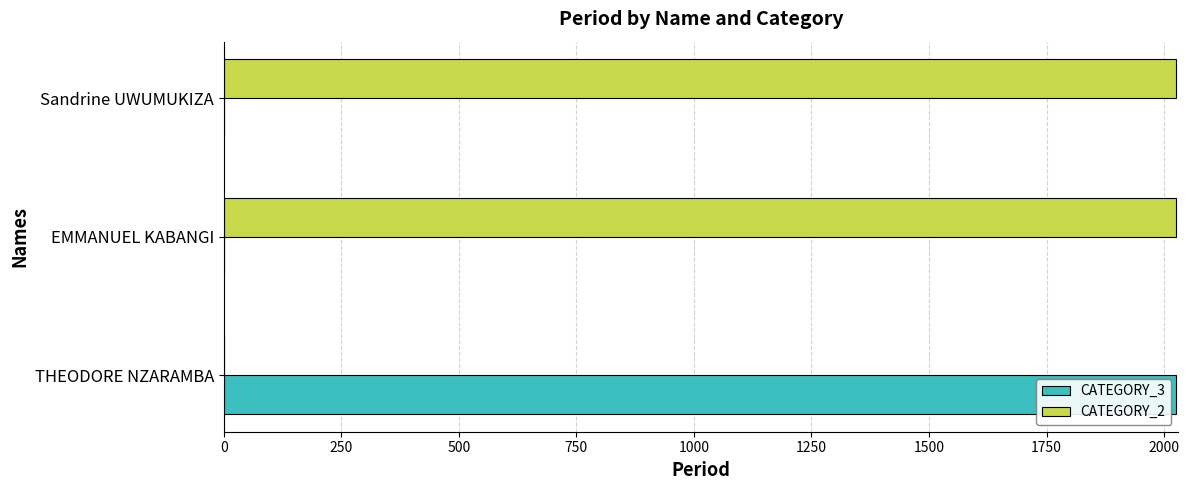

What is the total value across all series at EMMANUEL KABANGI?

2025